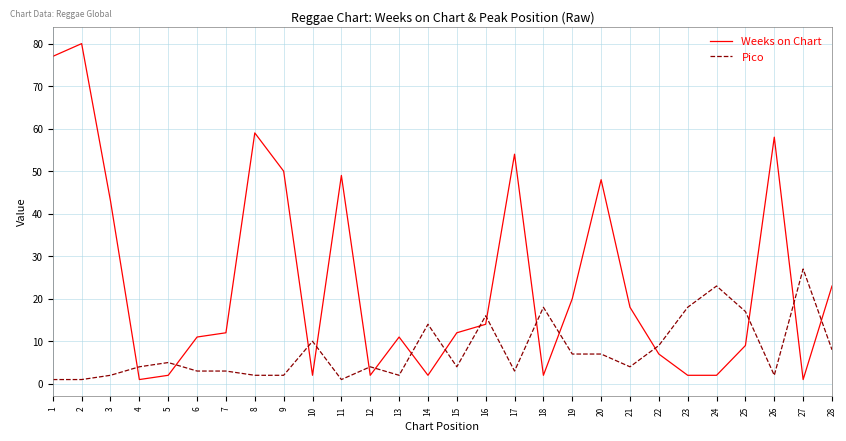

How many times do Weeks on Chart and Pico cross each other?

16